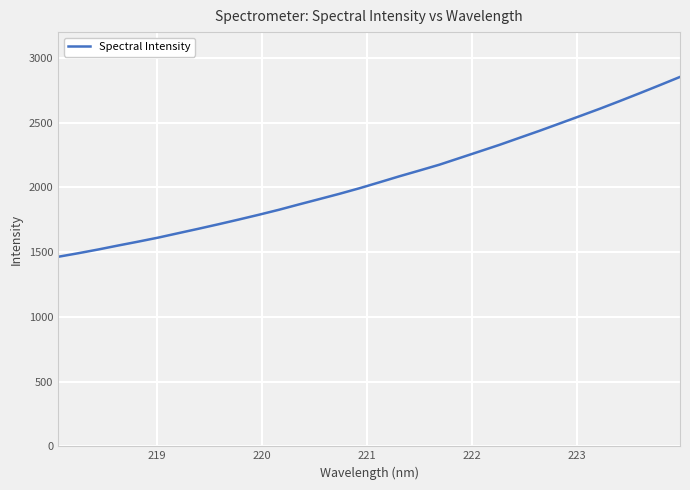

What is the smallest value displayed?

1464.1